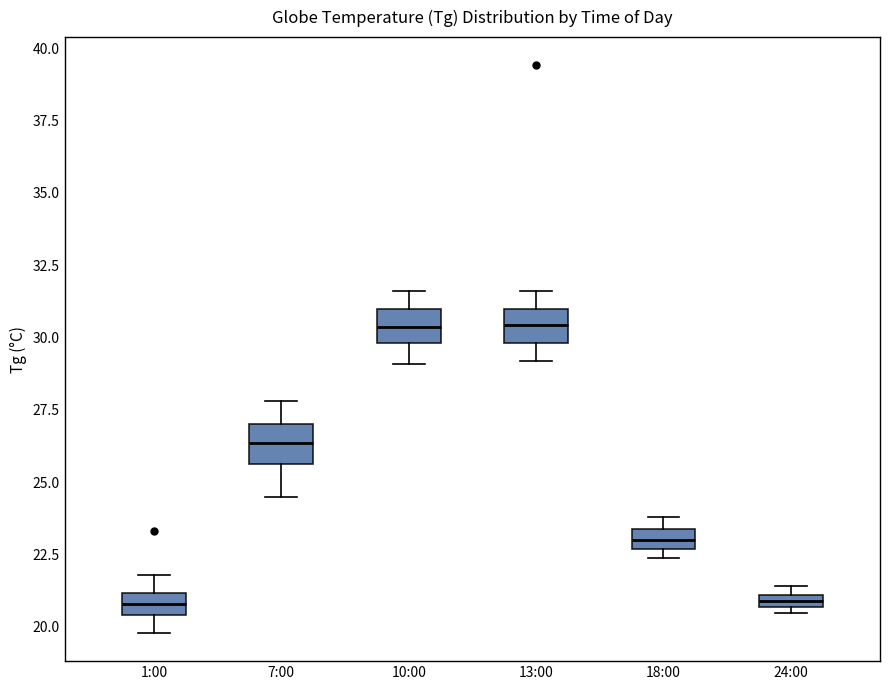

Where is the upper edge of the box for 24:00 on the y-axis? The values are not printed on the chart, so give them approximately, as read against the axis.

21.0